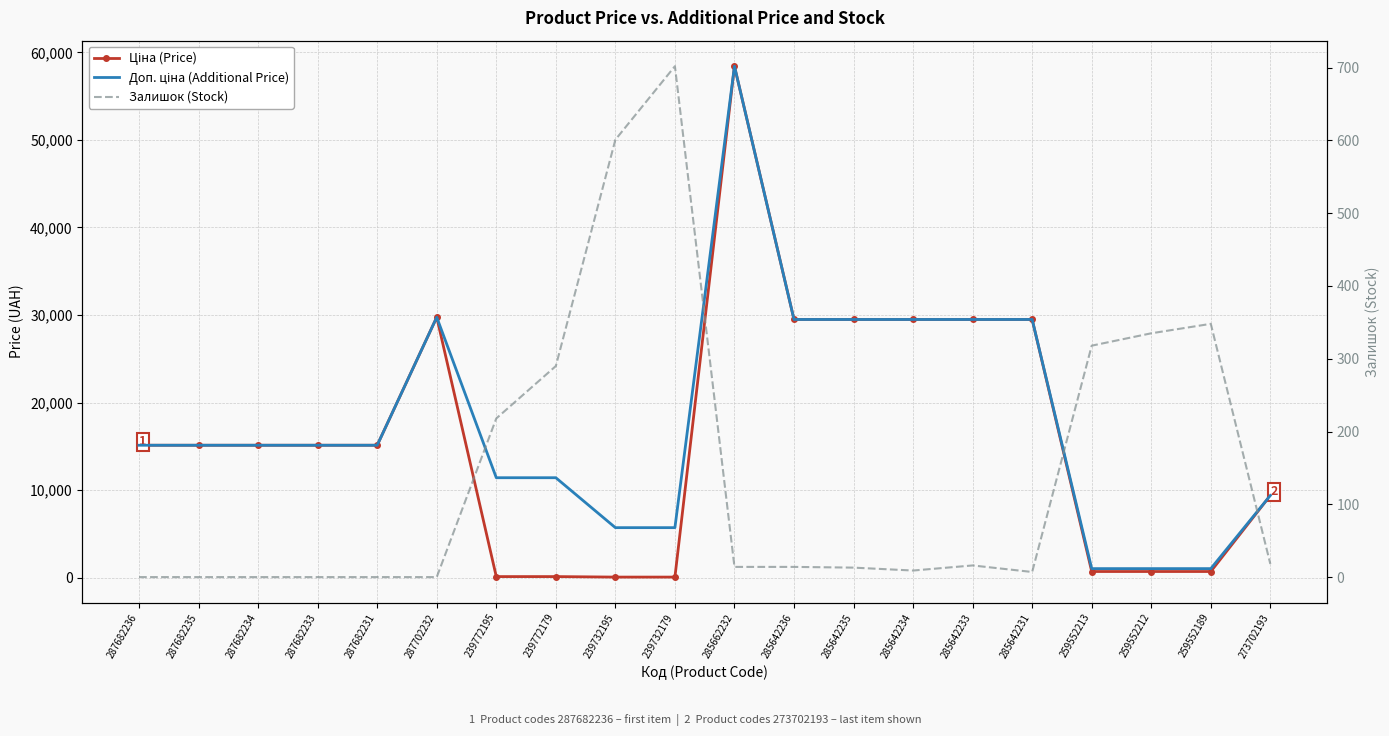

What is the spread (max minus min) of values at 285642236?

29477.5